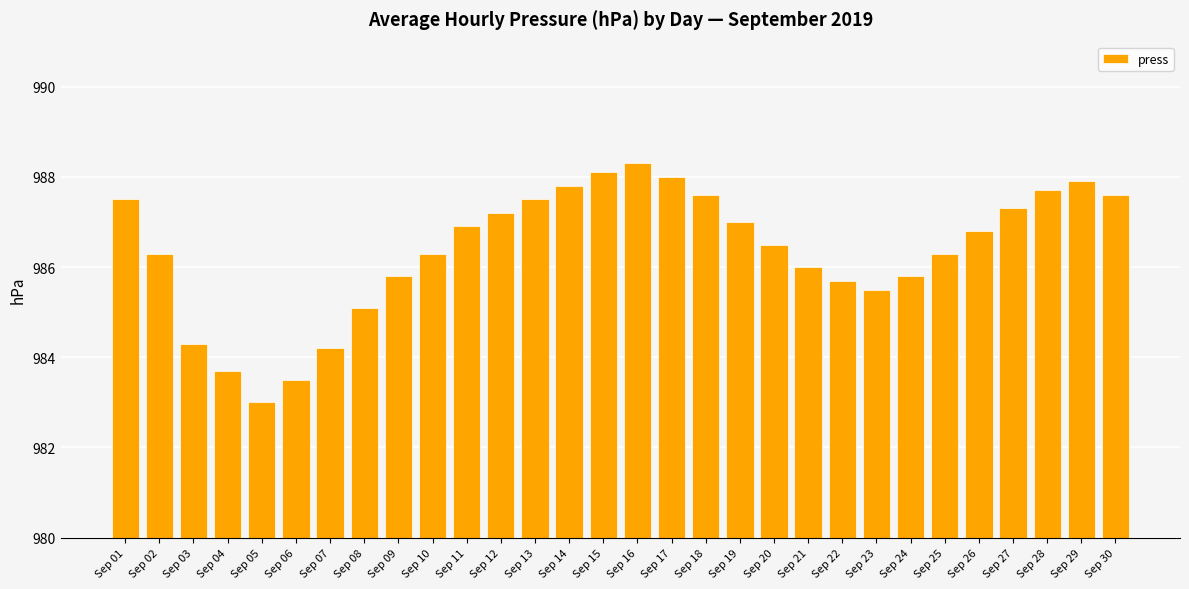

How many bars are there in total?

30